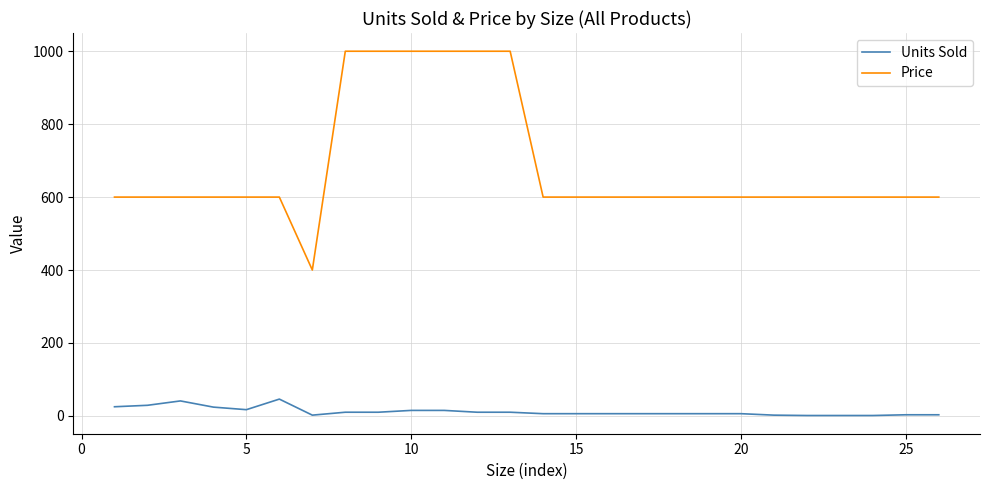

Which series has the largest range (max minus min)?

Price